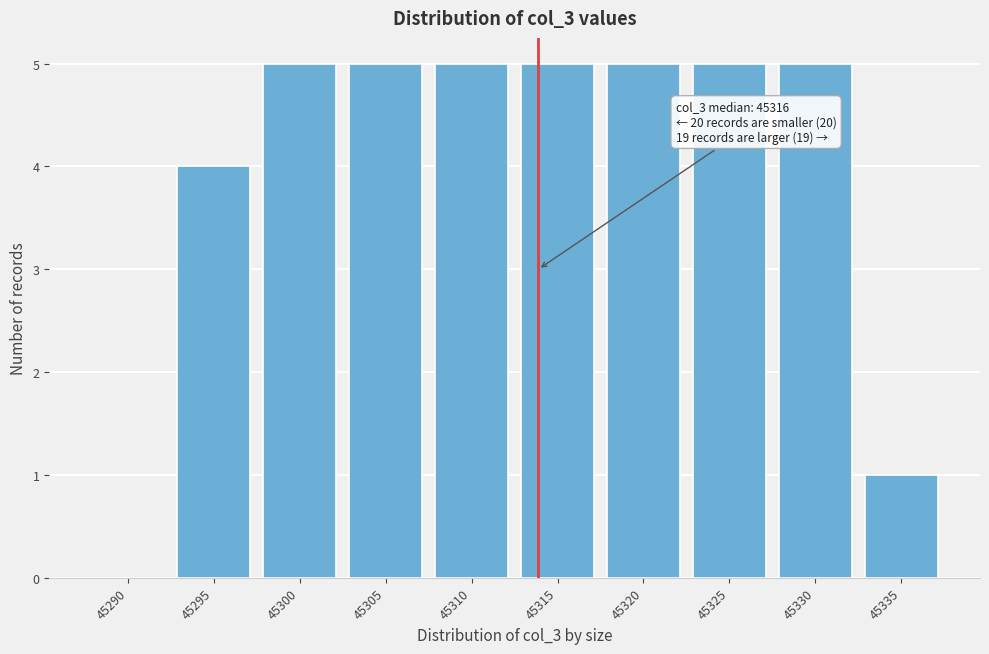

Reading left to right, what are all the values shown in this chart?

45290=0	45295=4	45300=5	45305=5	45310=5	45315=5	45320=5	45325=5	45330=5	45335=1